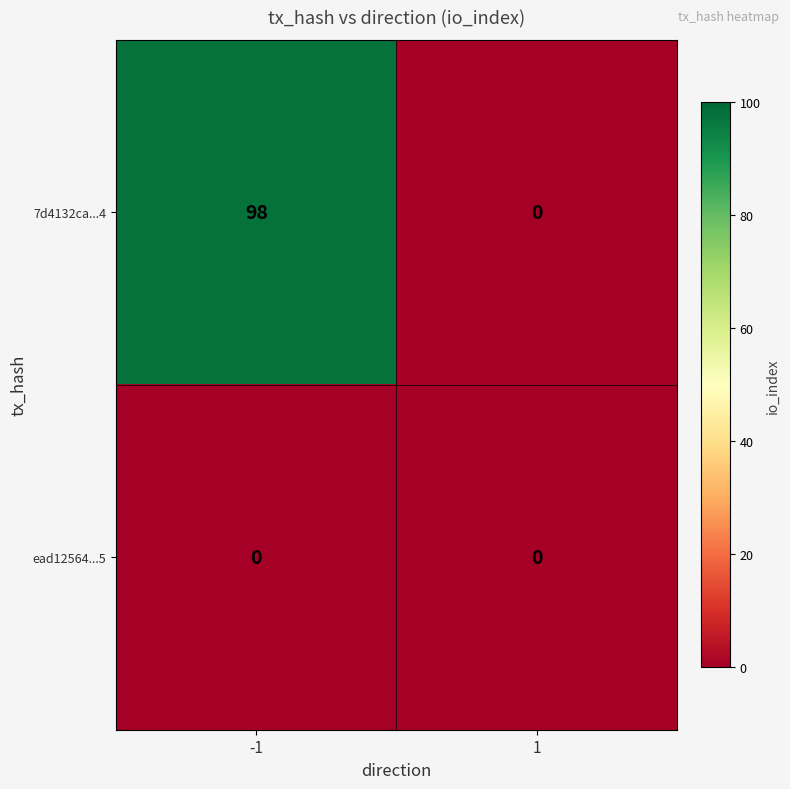

What is the difference between the maximum and minimum values in the 7d4132ca...4 series?

98